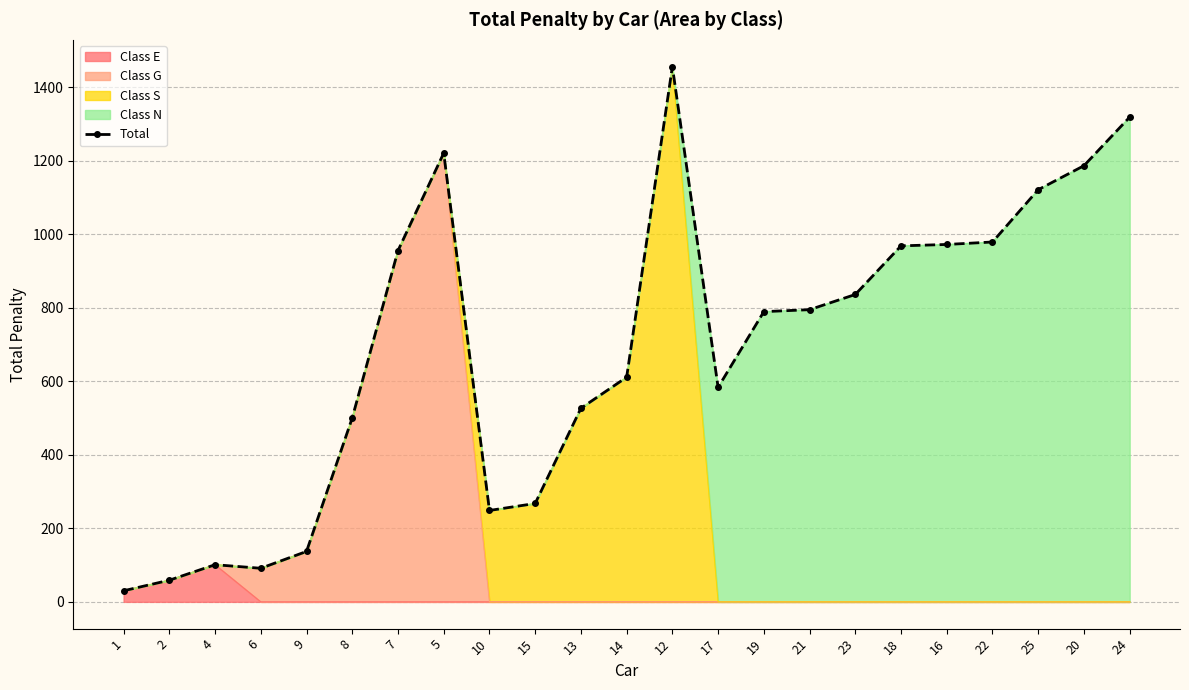

Reading left to right, what are all the values shown in this chart?

1=30.2	2=58.9	4=101.1	6=91.4	9=137.2	8=500.5	7=955.6	5=1221.0	10=248.7	15=267.7	13=526.8	14=611.2	12=1456.3	17=583.6	19=789.6	21=795.0	23=836.3	18=968.6	16=972.4	22=979.1	25=1121.4	20=1186.7	24=1318.9